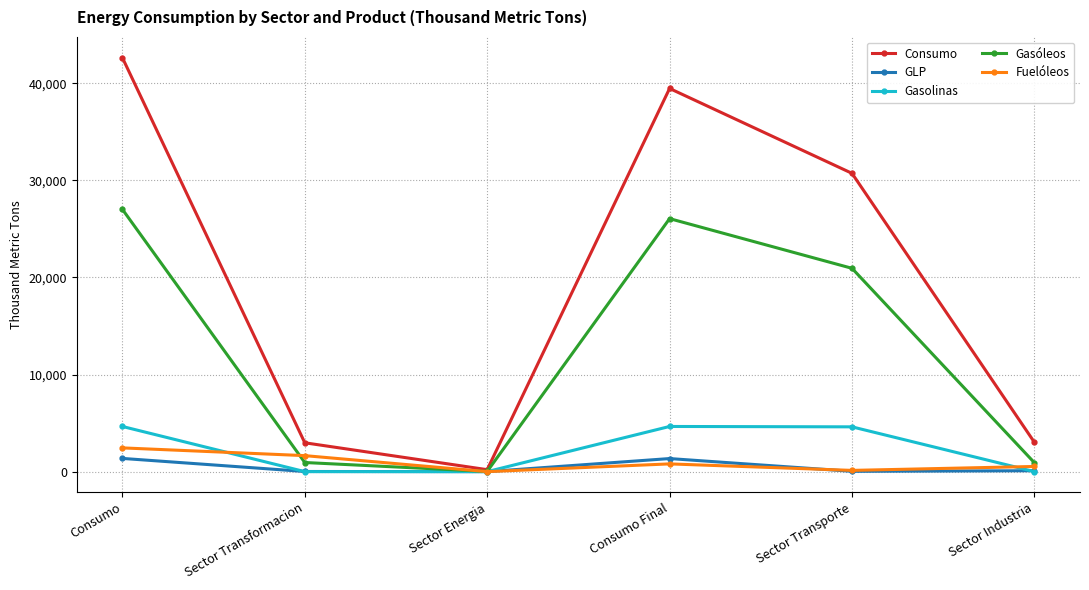

At which label does Fuelóleos first exceed 797?

Consumo